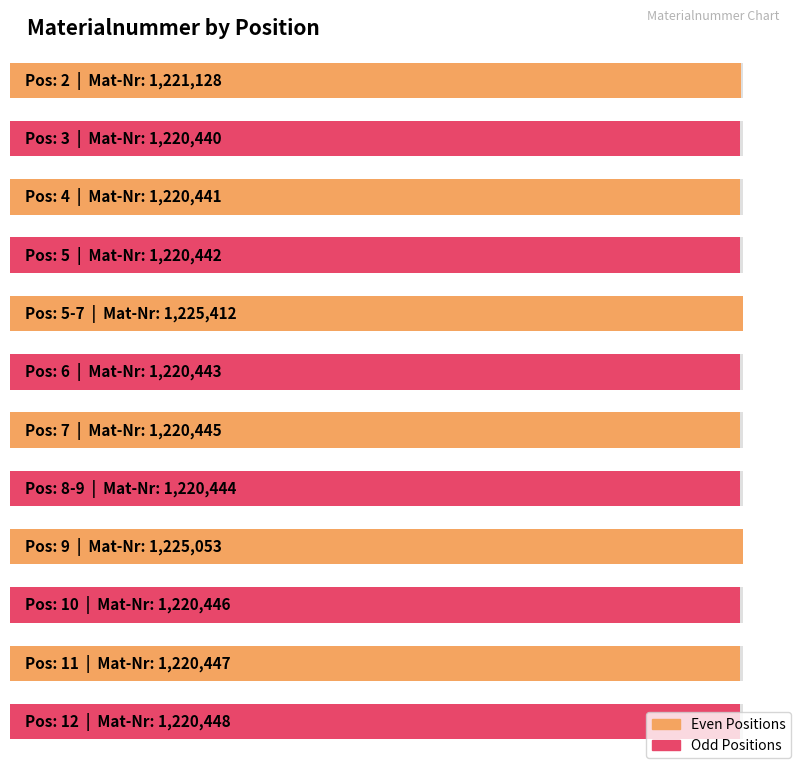

Which has a higher value, 6 or 5?

6